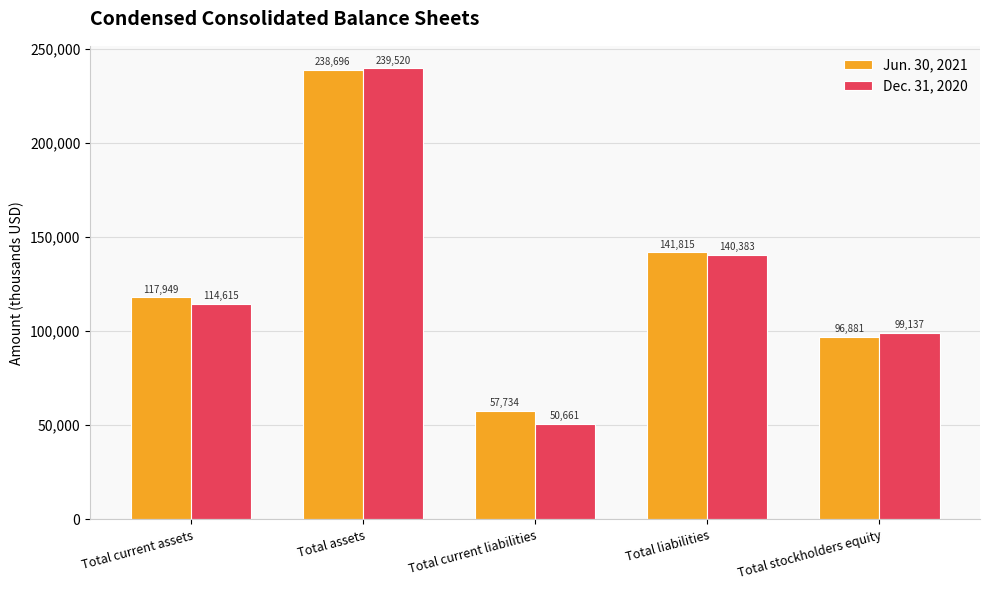

Does the chart contain any negative values?

No